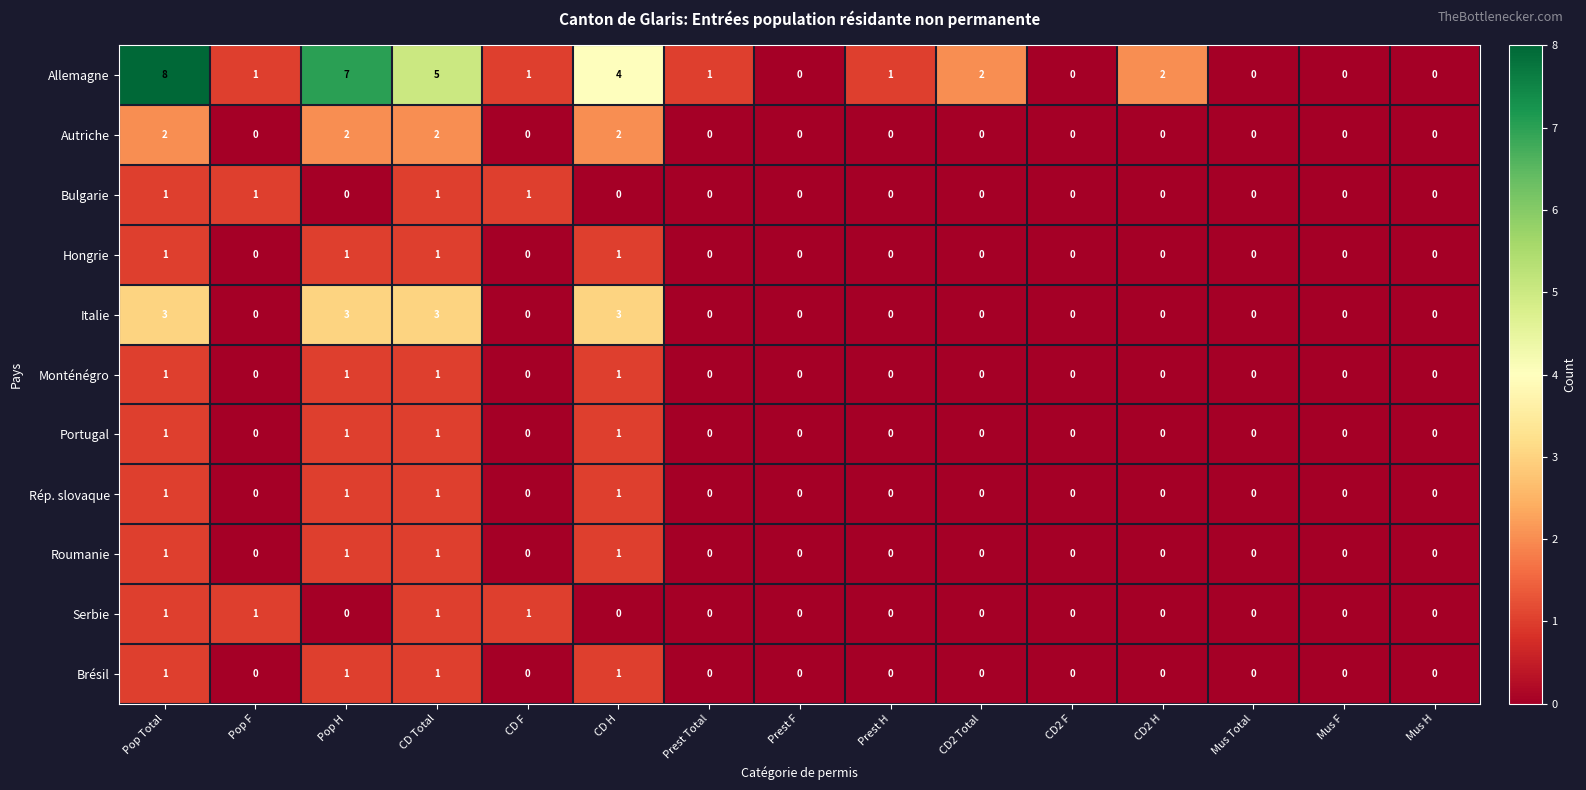

Which series has the largest total across all categories?

Allemagne